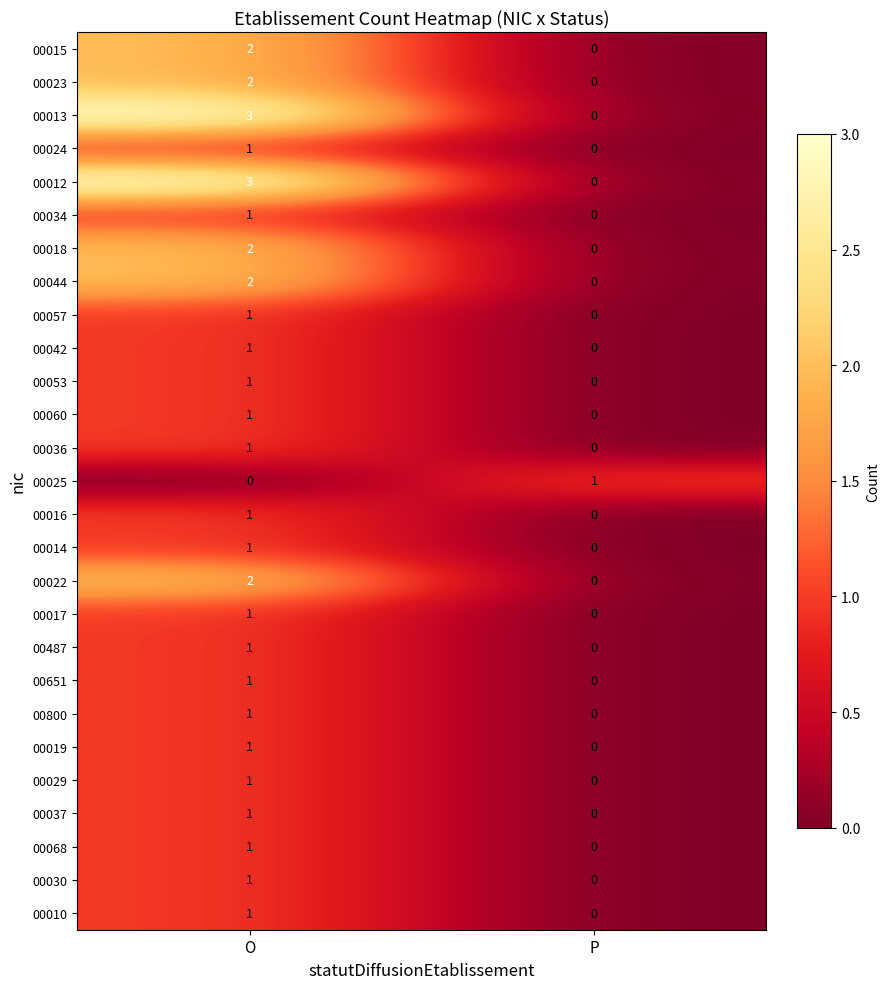

Which category has the highest value in the 00019 series?

O